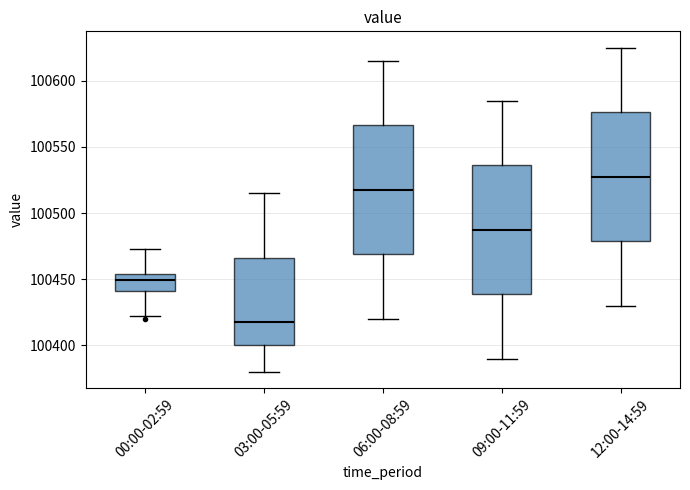

Which box has the lowest median line?

03:00-05:59